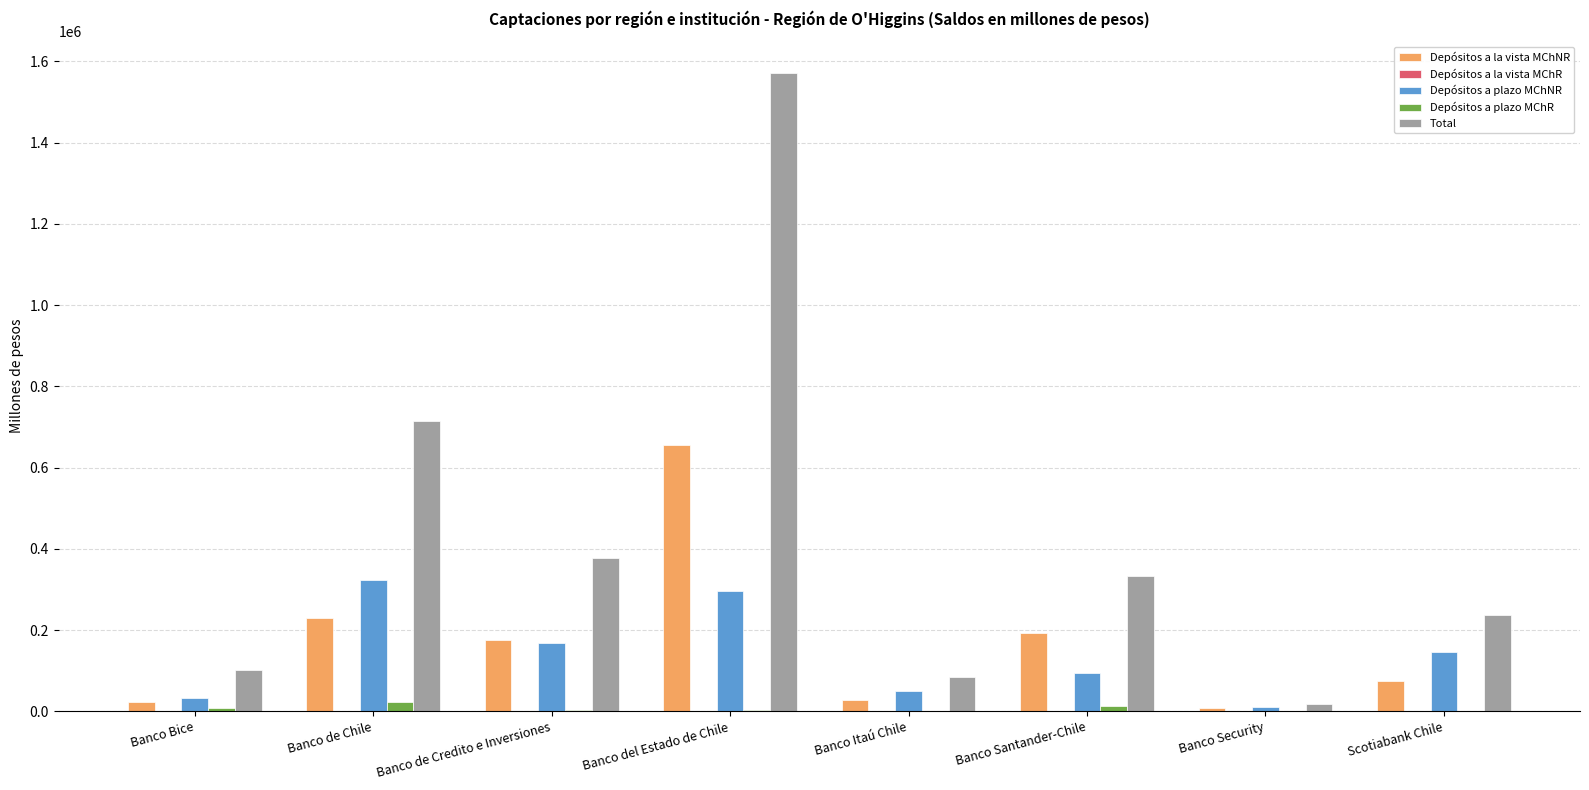

Which series has the widest spread of values?

Total